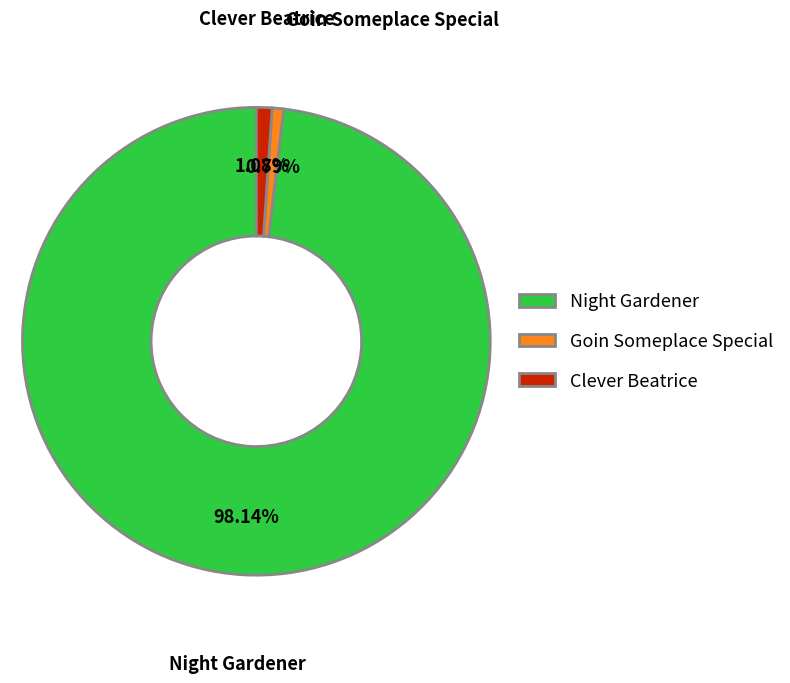

How much of the chart is everything except Clever Beatrice?

98.9%